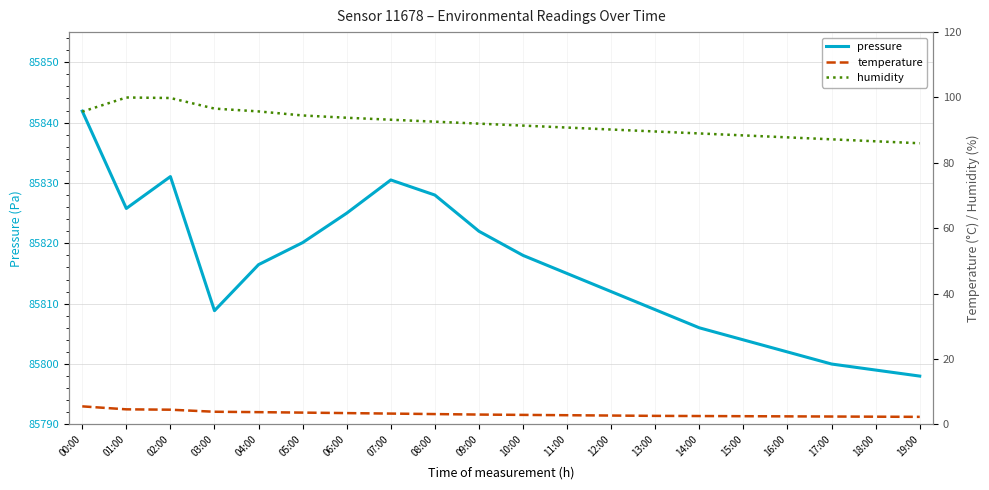

Which series changed the most between 09:00 and 16:00?

pressure